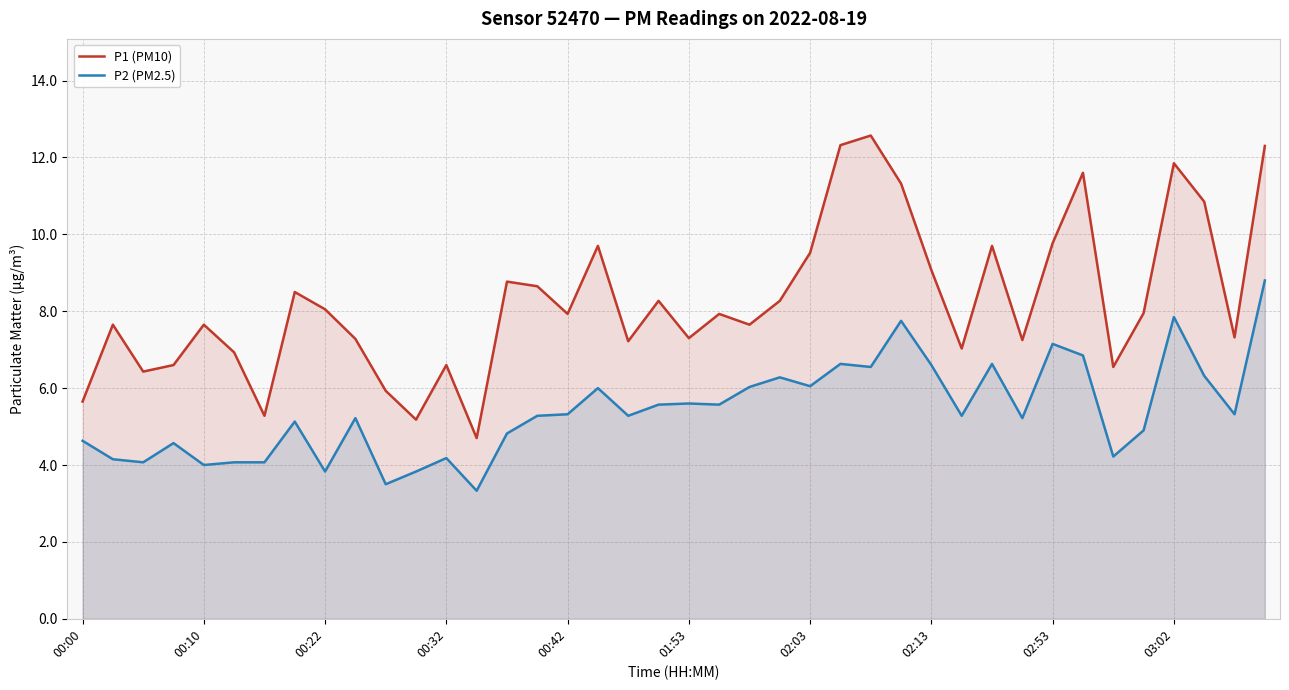

The value of P1 (PM10) at 33 is 11.6. True or false?

True